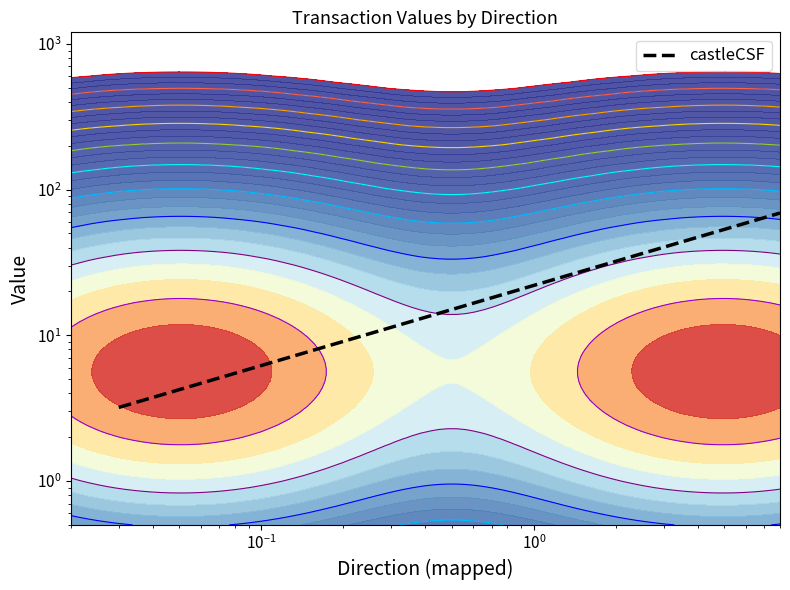

What is the value of the 2nd point from the left?

69.0